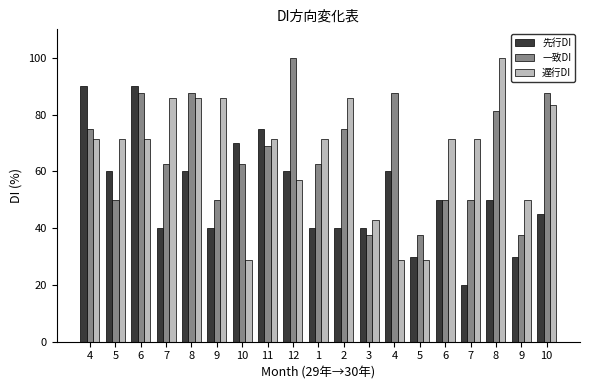

What is the total value across all series at 6?

248.9